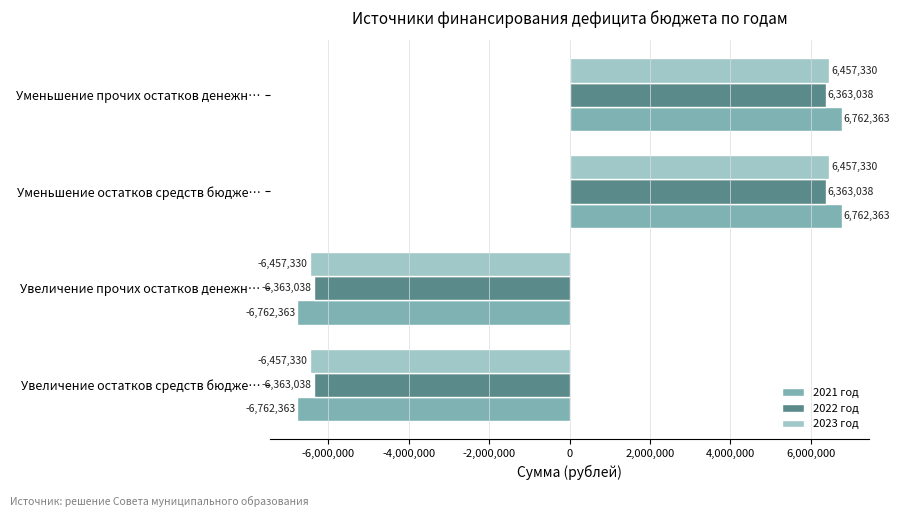

What is the total value across all series at Уменьшение остатков средств бюдже…?

19582731